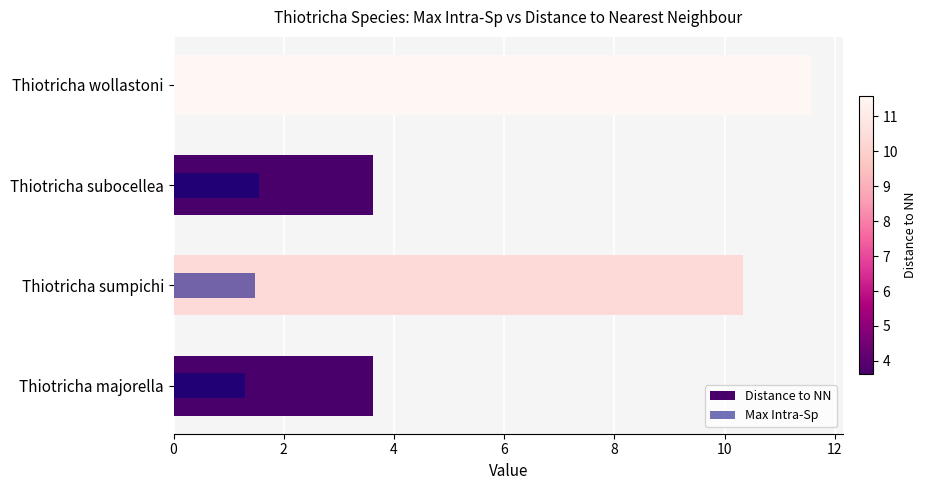

The Distance to NN series shows 7.9 at Thiotricha wollastoni. True or false?

False